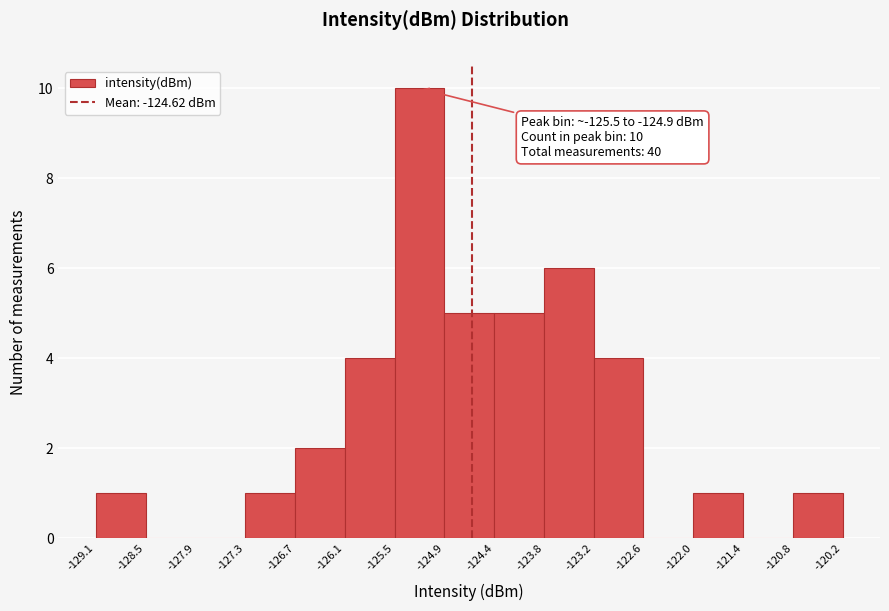

Over which range of the x-axis is the bar tallest?

-125.5 to -124.9